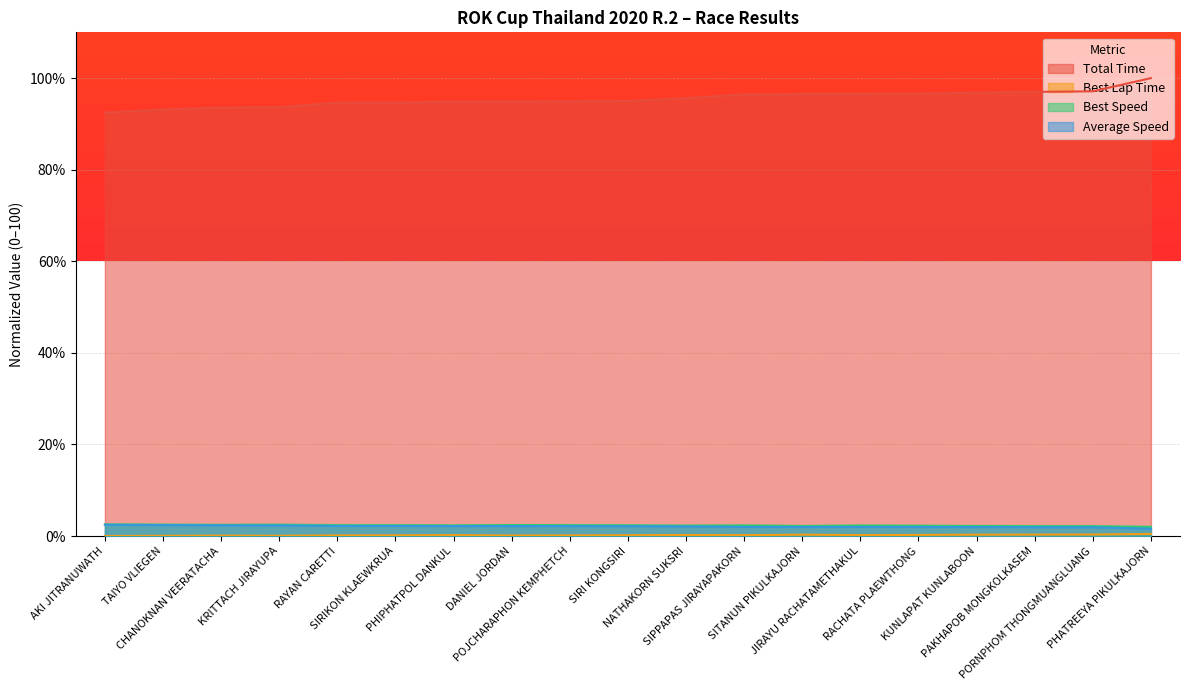

How many lines are shown in the chart?

4